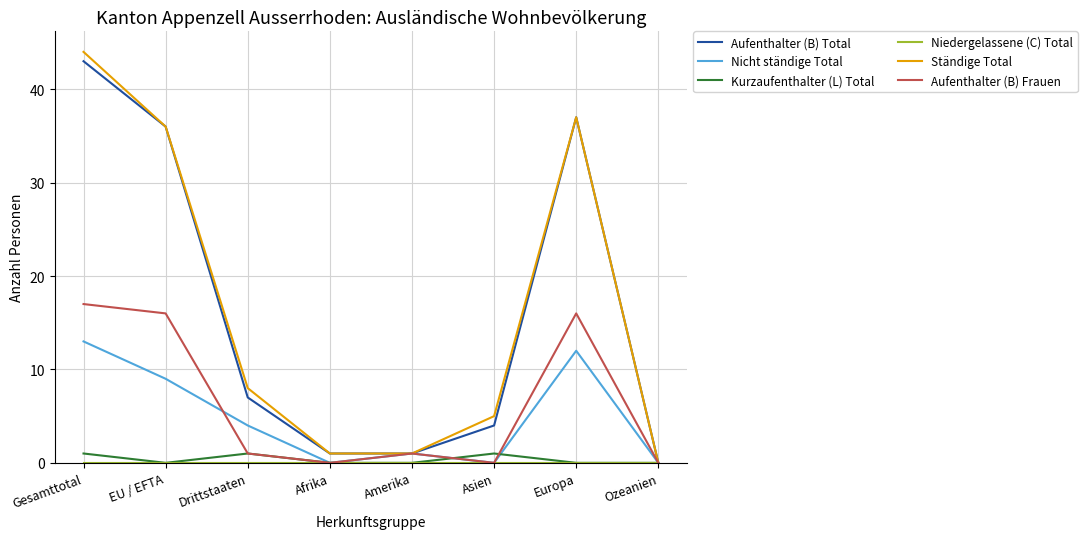

Which series has the largest range (max minus min)?

Ständige Total